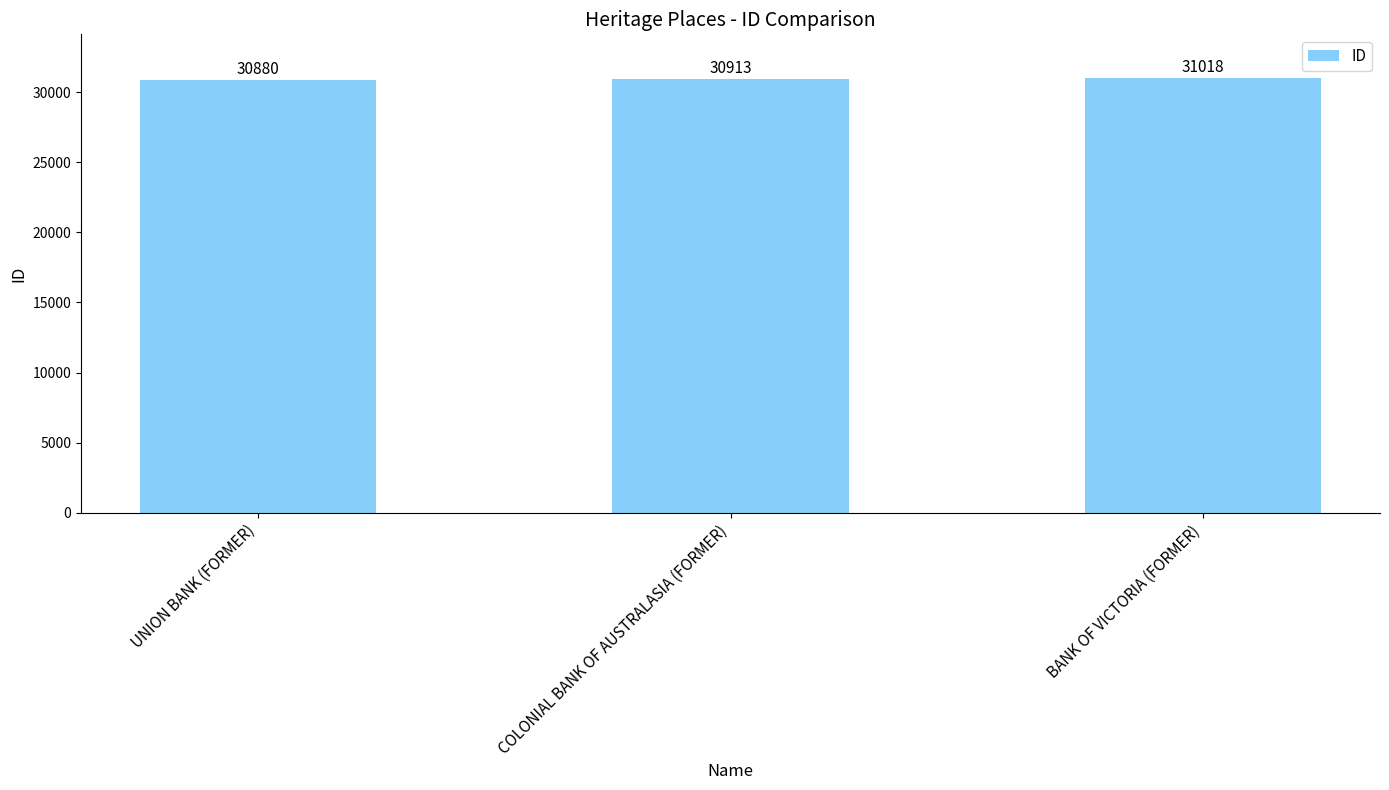

Reading right to left, list all the values displayed in this chart.

31018	30913	30880